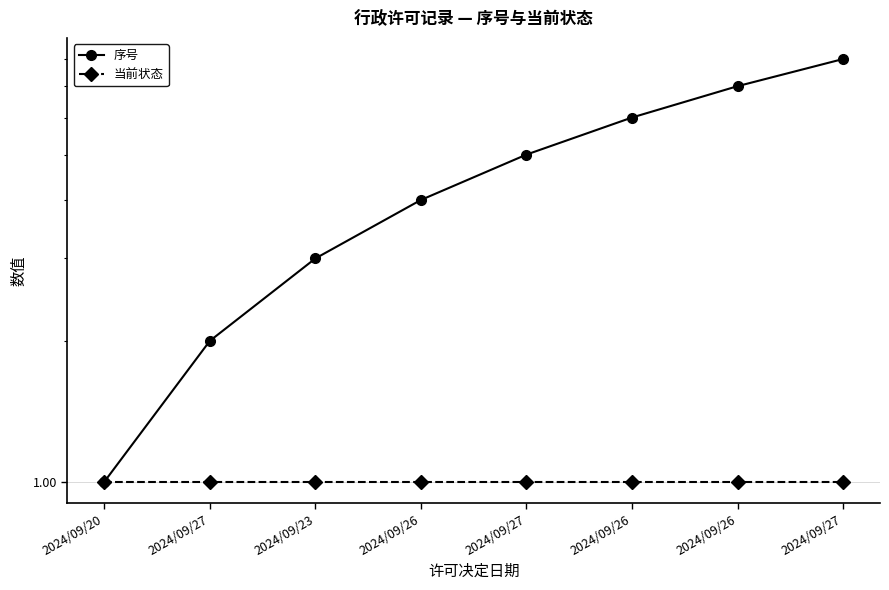

Rank the series by their average value, from lowest to highest.

当前状态, 序号